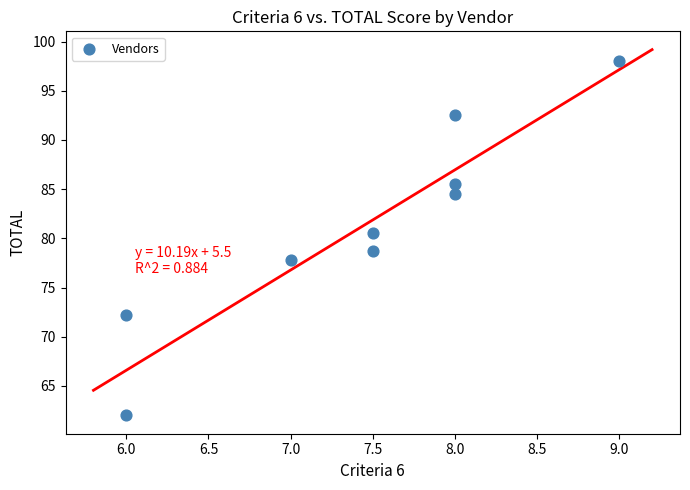

What is the average X value?

7.4